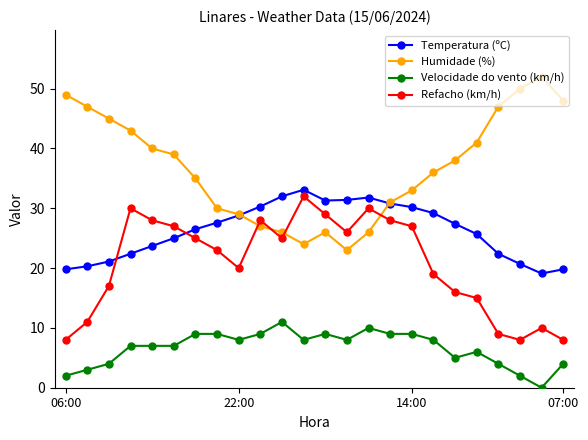

How many data points does each series have?

24